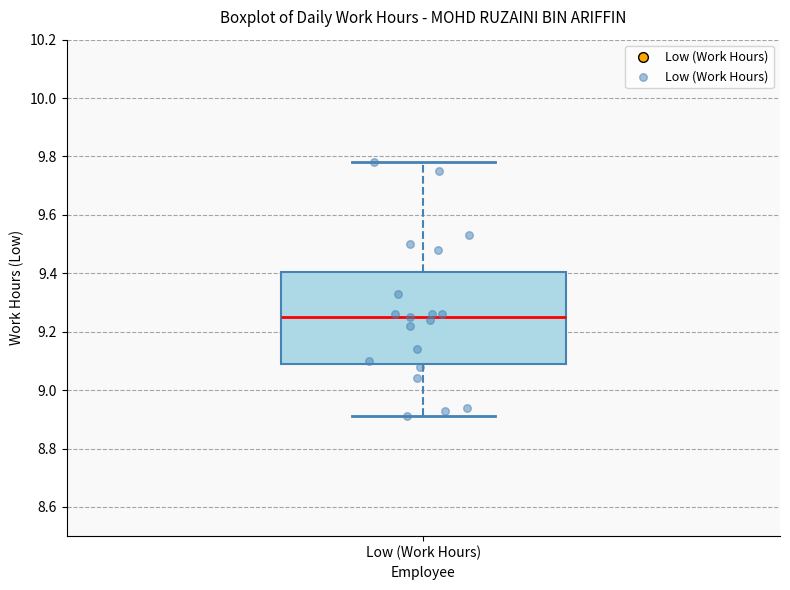

Transcribe this box plot: give where the median line is, the range the box spans, and where the two whiskers end, as read against the y-axis. The values are not printed on the chart, so give them approximately, as read against the axis.

median 9.26, box 9.10 to 9.40, whiskers 8.92 to 9.78